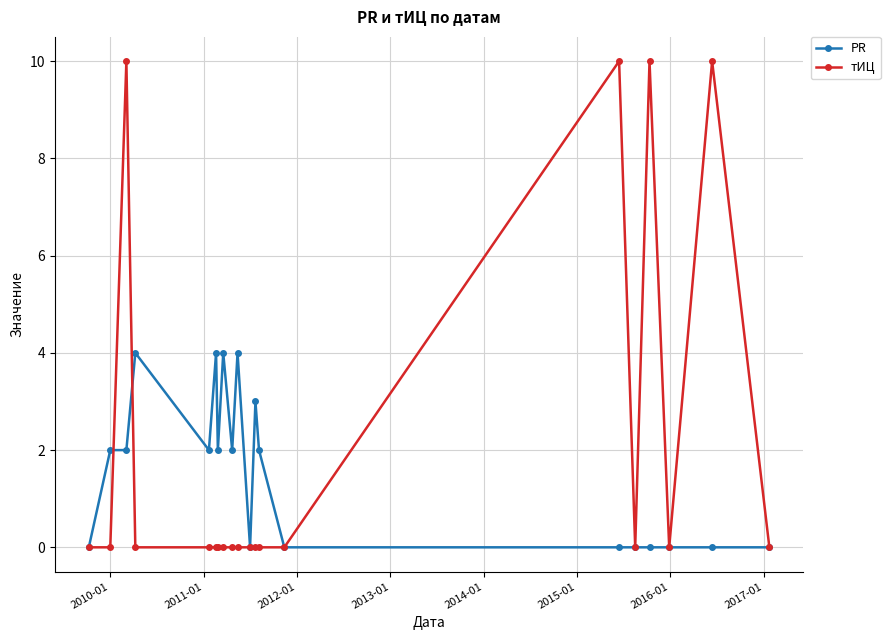

Which series has the largest total across all categories?

тИЦ